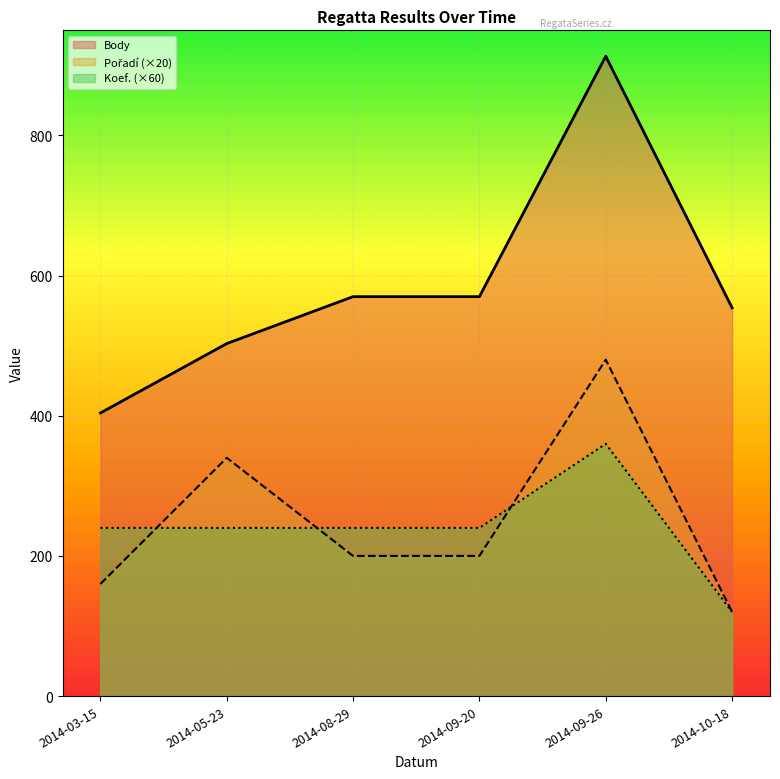

What value does the Pořadí series have at 2014-10-18, to the nearest 10?

120